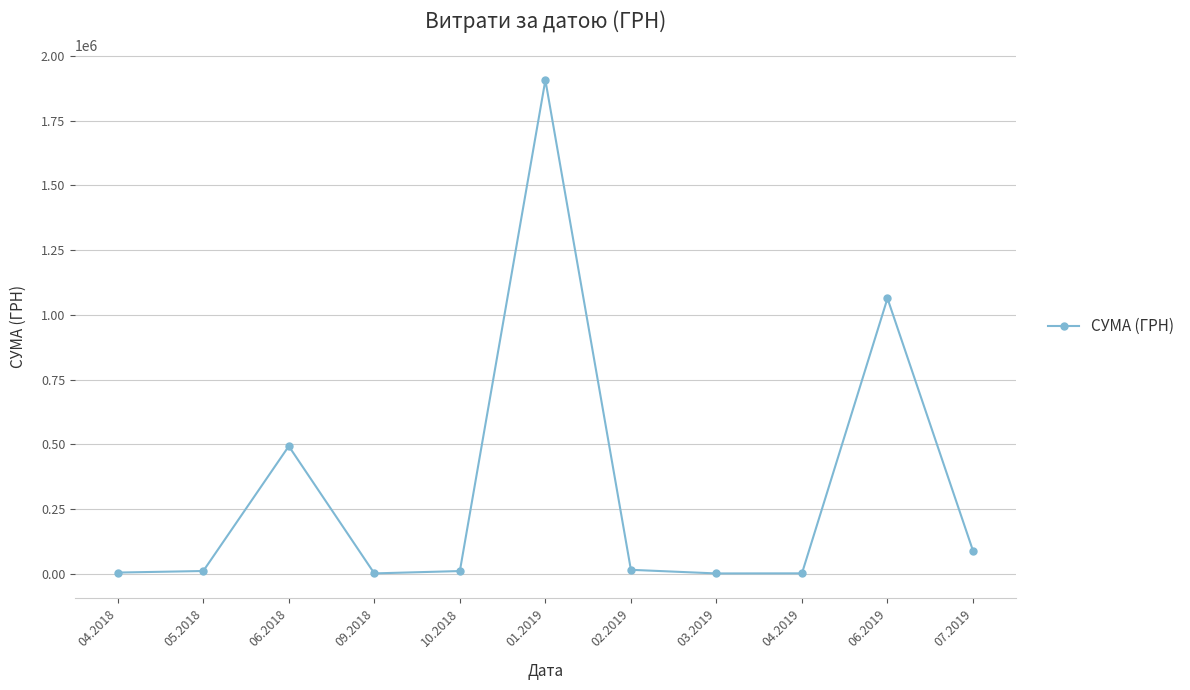

What is the value of the 3rd point from the left?

492771.6